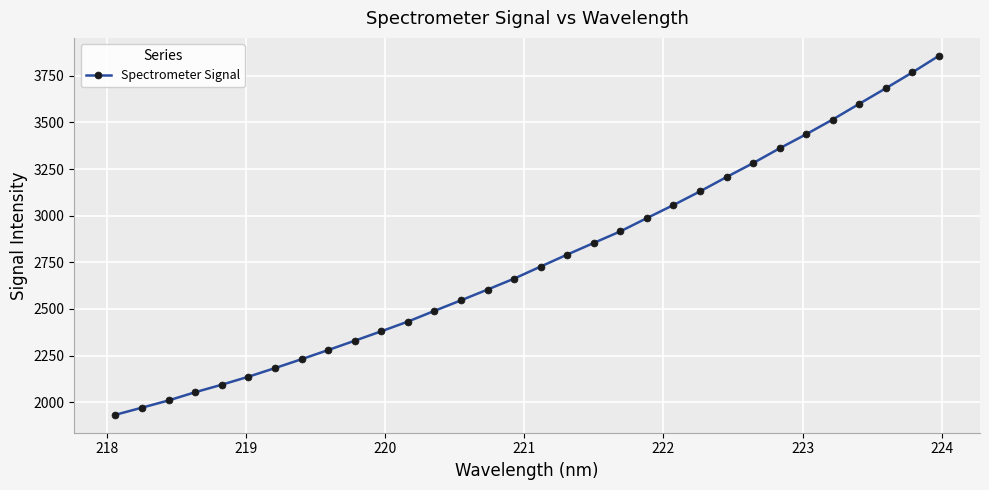

True or false: there are more than 1 points higher than both neighbors.

False